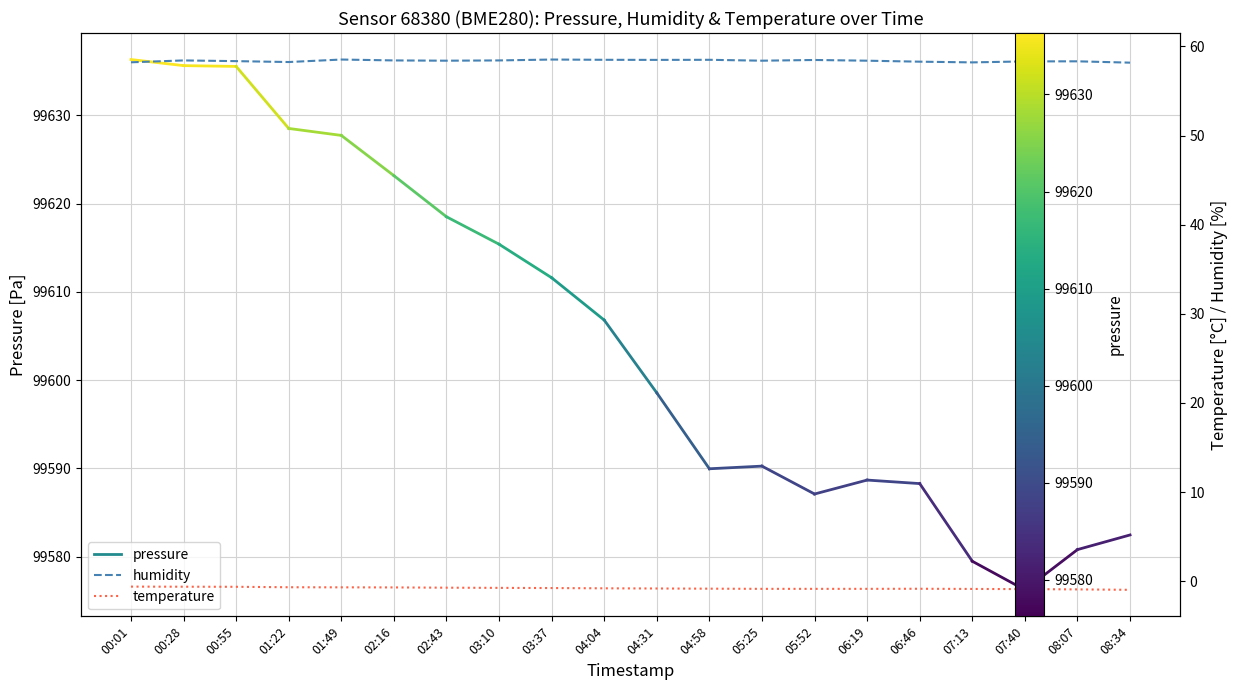

What is the difference between the humidity values at 08:34 and 03:10?

0.2